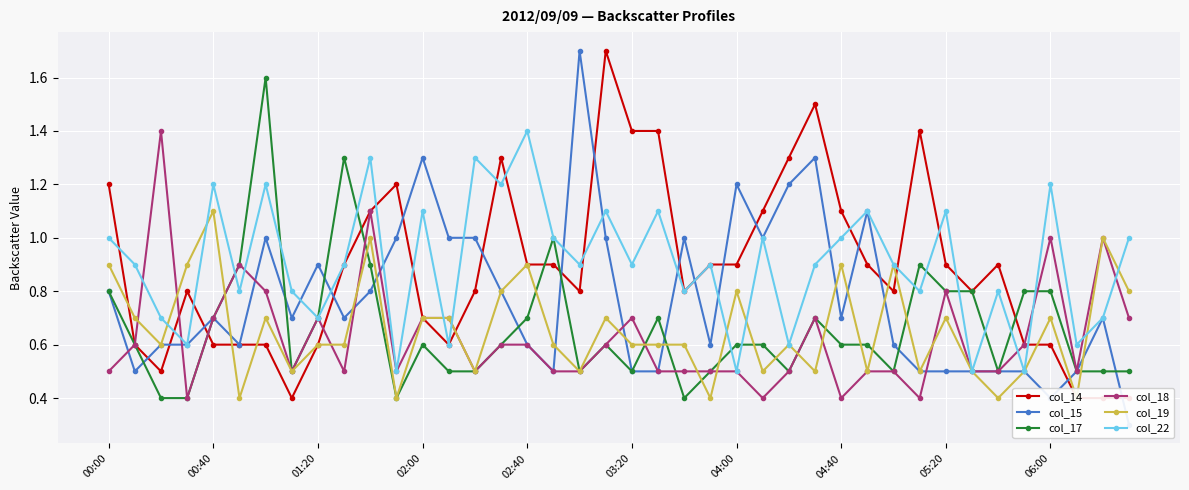

In col_22, how many points are higher than both neighbors (excluding endpoints)?

14